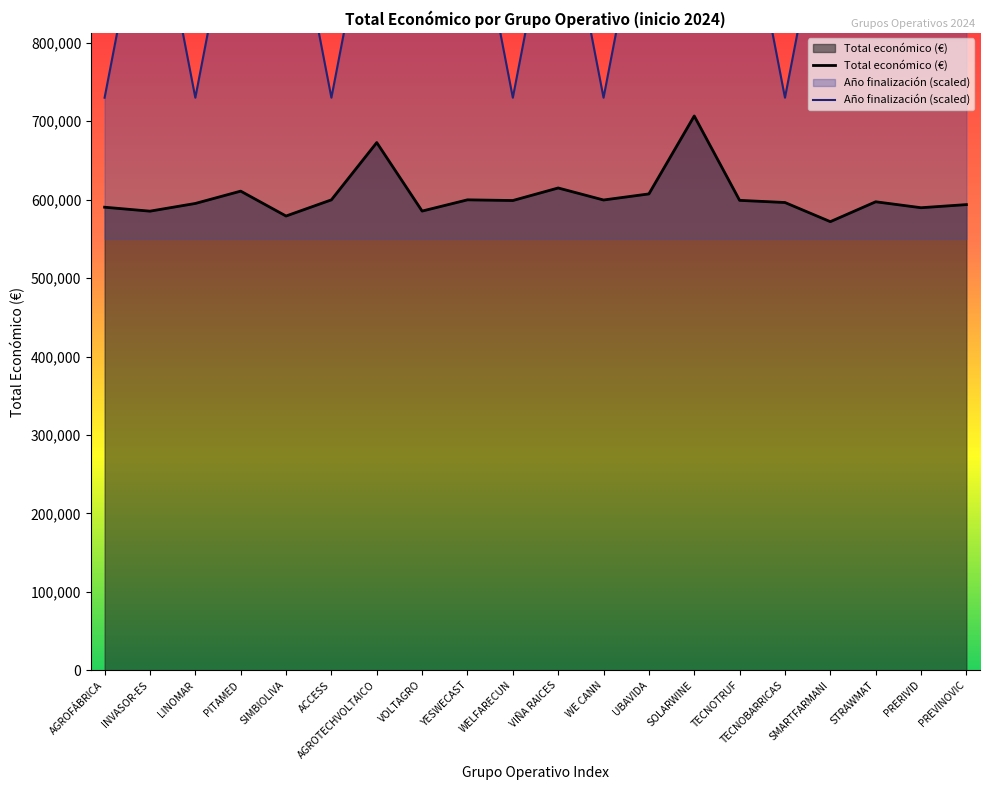

Does the chart have visible grid lines?

No